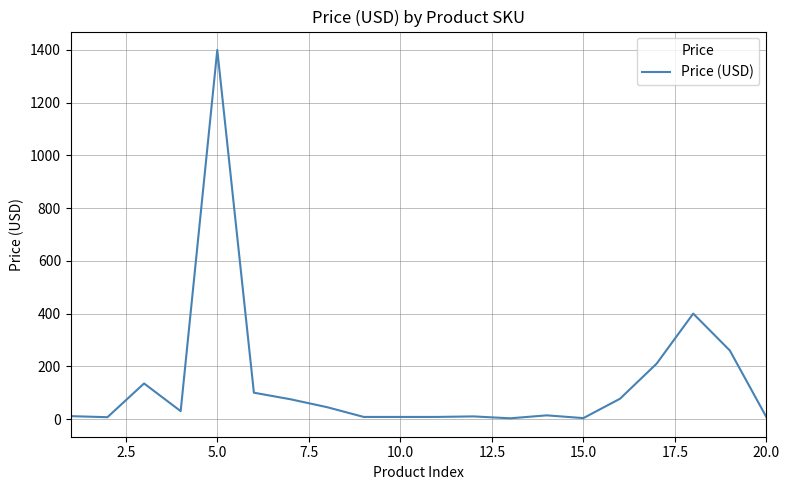

What is the maximum value shown in the chart?

1400.0